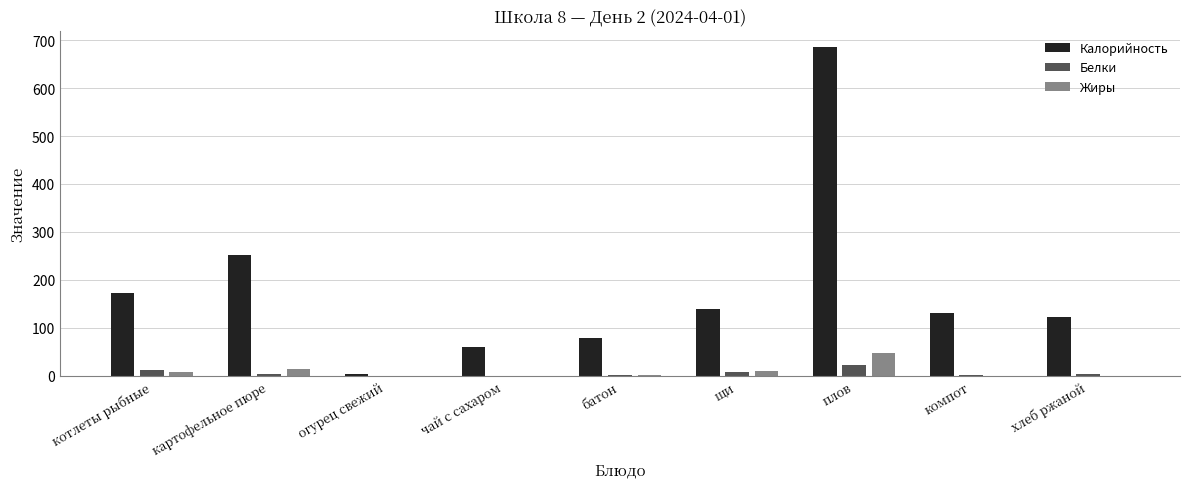

Which series has the widest spread of values?

Калорийность